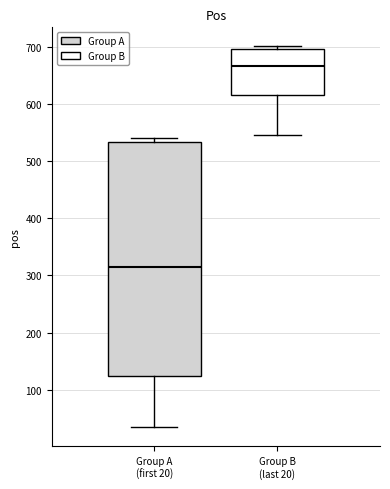

Reading left to right, read every box against the y-axis: the position of its median line, the range the box covers, and the ends of its whiskers. The values are not printed on the chart, so give them approximately, as read against the axis.

Group A (first 20): median 310, box 120 to 530, whiskers 30 to 540
Group B (last 20): median 670, box 620 to 700, whiskers 550 to 700 (just above the box's upper edge)